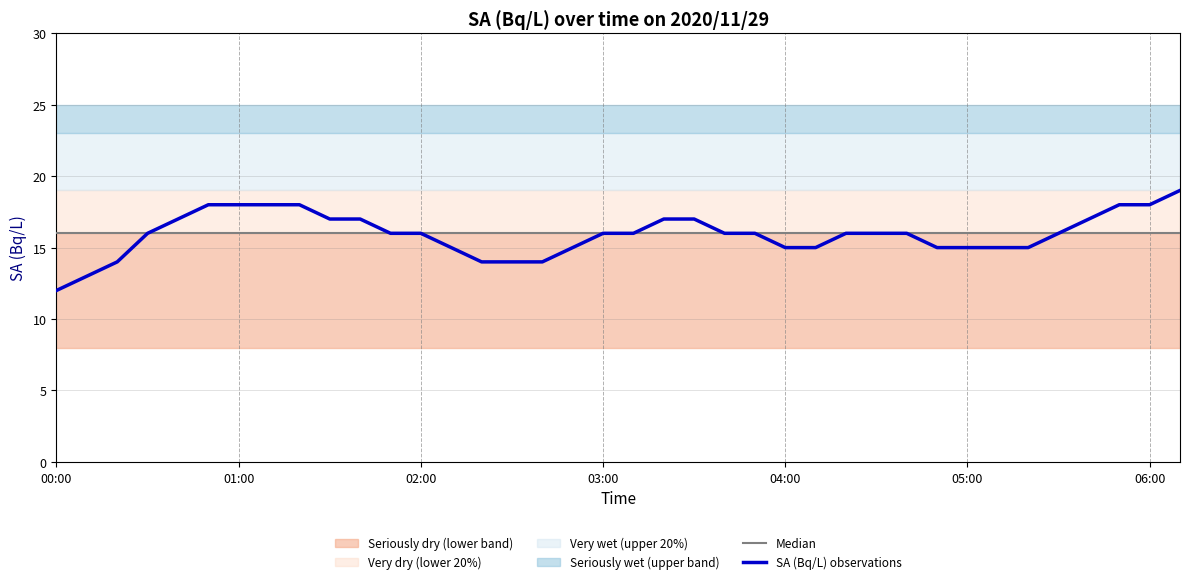

What is the difference between the maximum and minimum values in the SA (Bq/L) observations series?

7